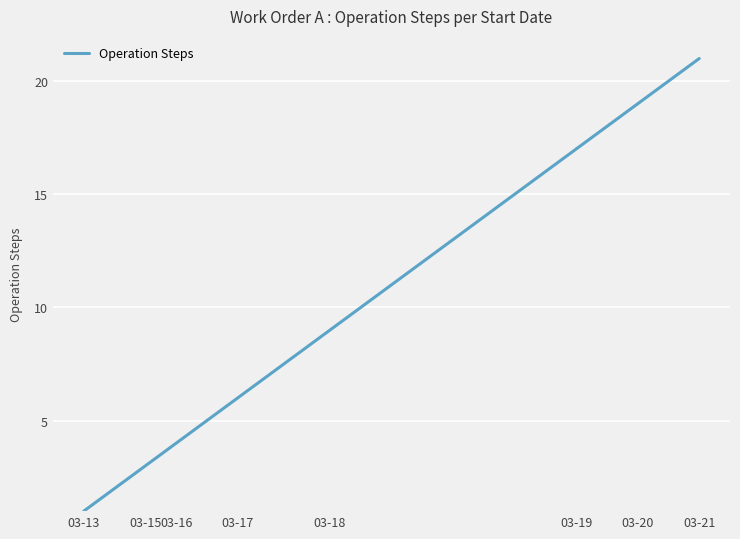

What is the maximum value shown in the chart?

21